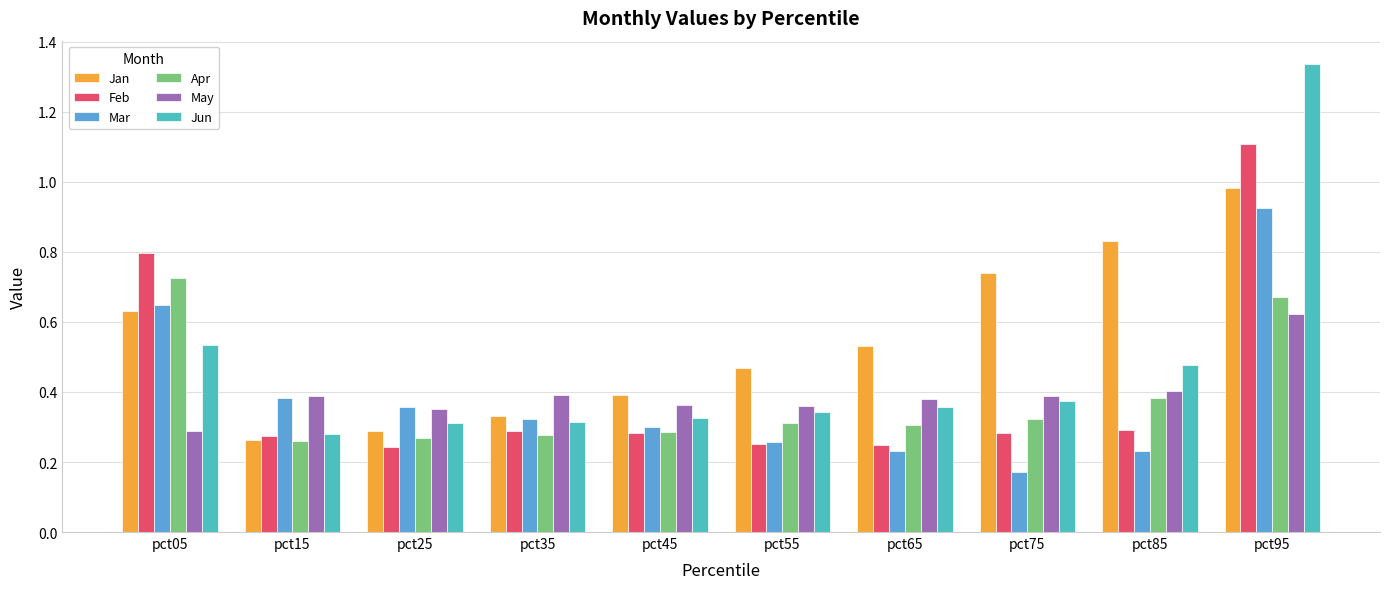

Which series changed the most between pct45 and pct95?

Jun